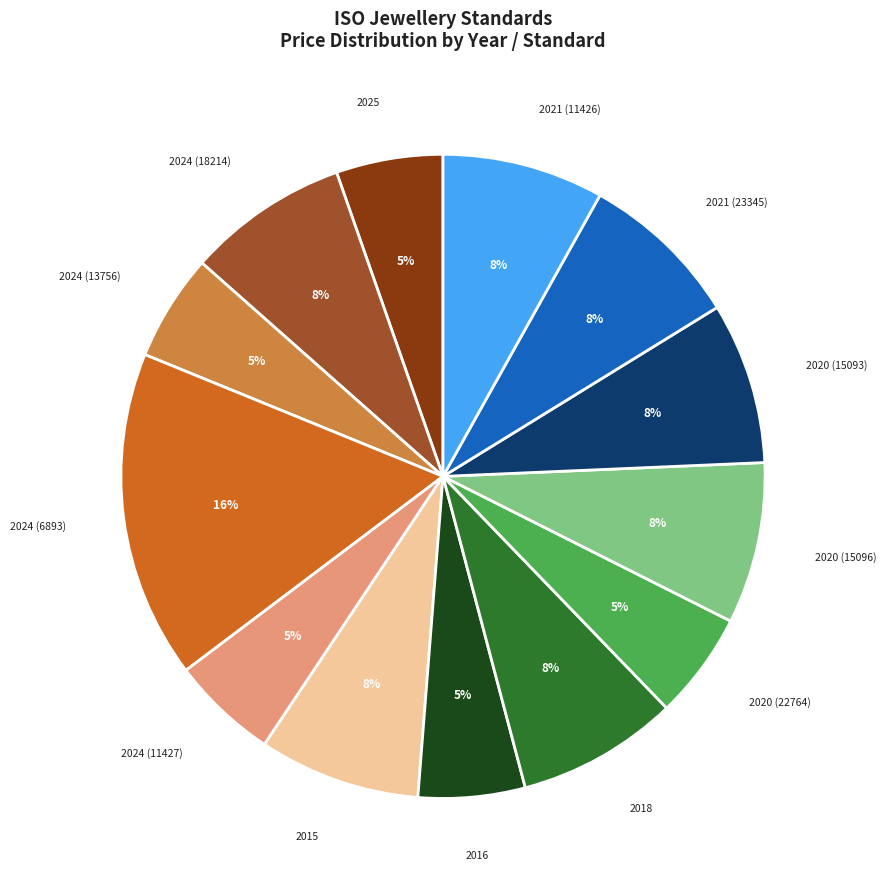

Is there a majority slice in this chart?

No